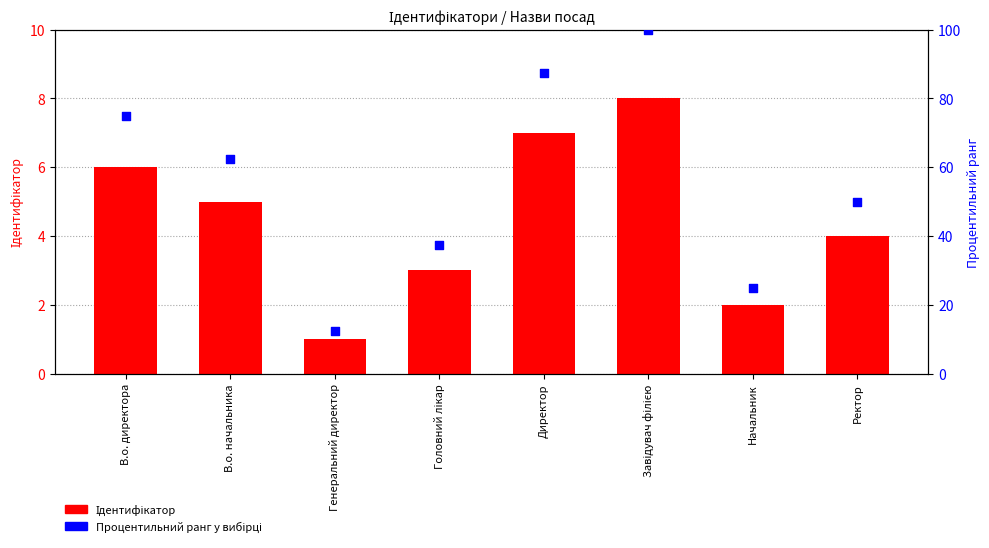

Which series has the widest spread of Y values?

Процентильний ранг